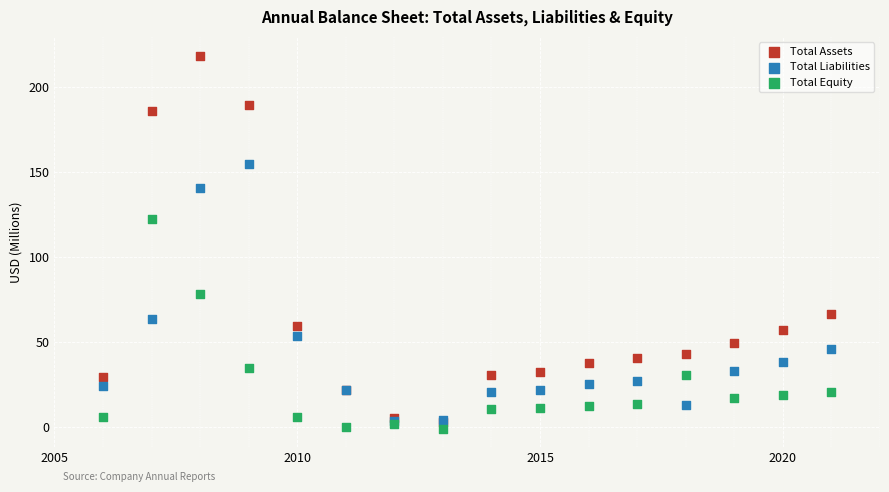

Which series contains the highest Y value?

Total Assets